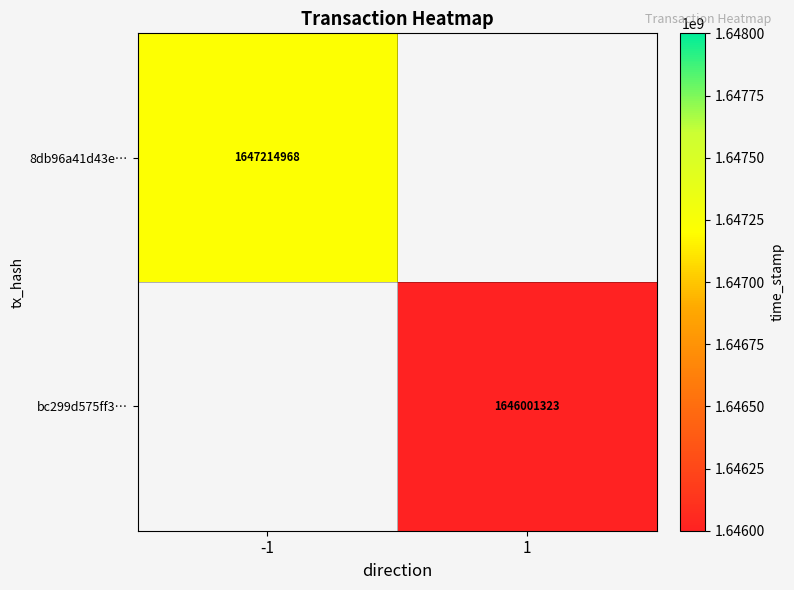

True or false: bc299d575ff3… has a value of 1646001323 at 1.

True